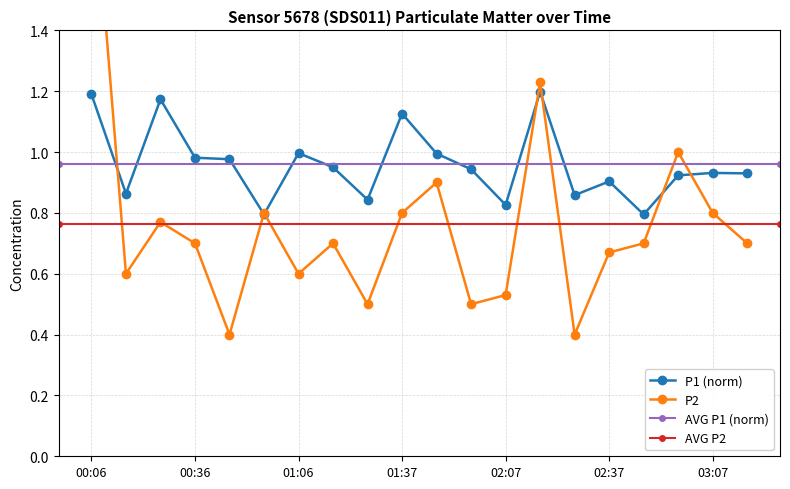

Rank the series by their average value, from lowest to highest.

P2, P1